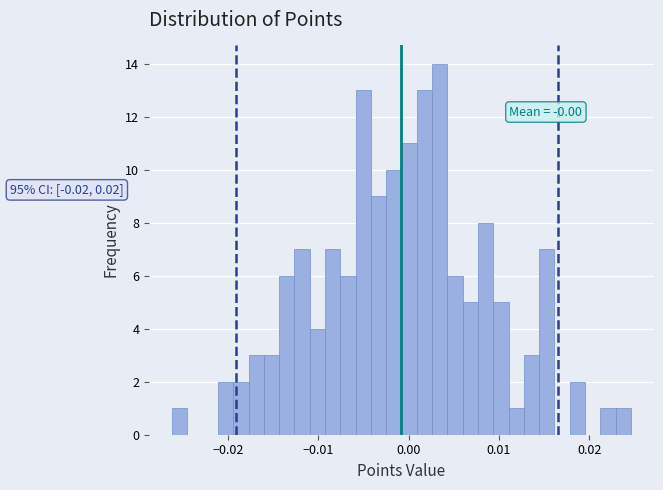

Around what value on the x-axis is the tallest bar? Give the approximate position of its centre, as read against the axis.

0.003